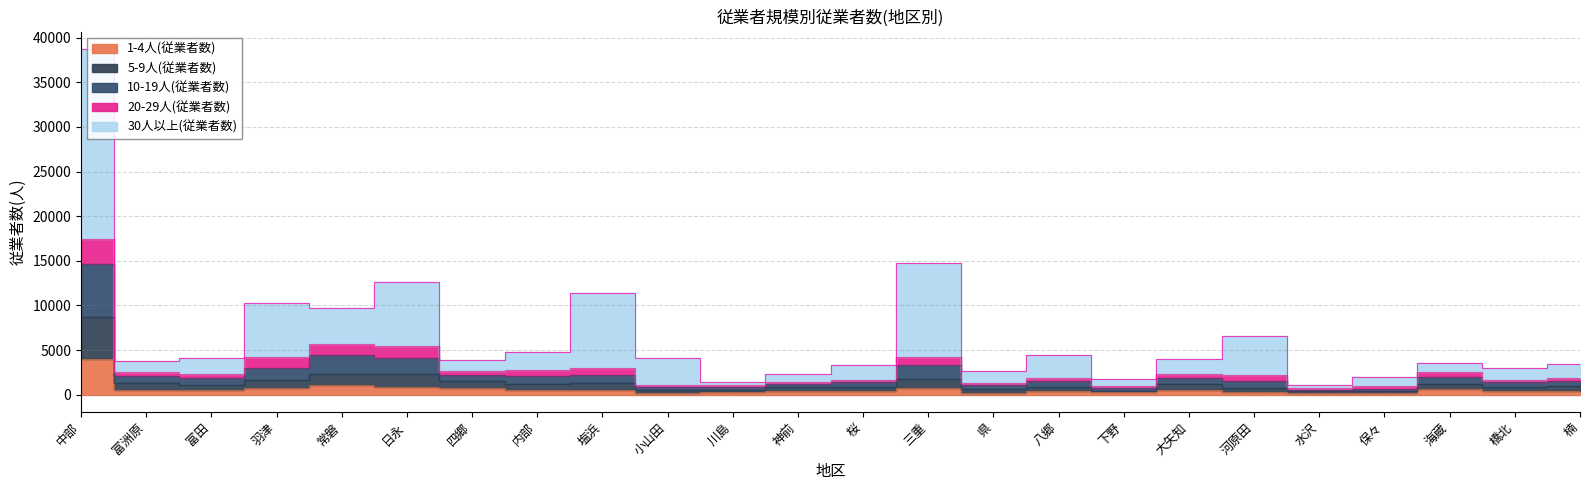

True or false: 1-4人(従業者数) and 5-9人(従業者数) cross at least once.

False